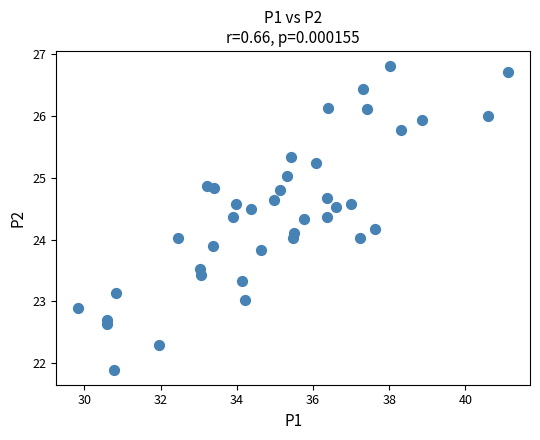

What is the range of X values (max minus min)?

11.3